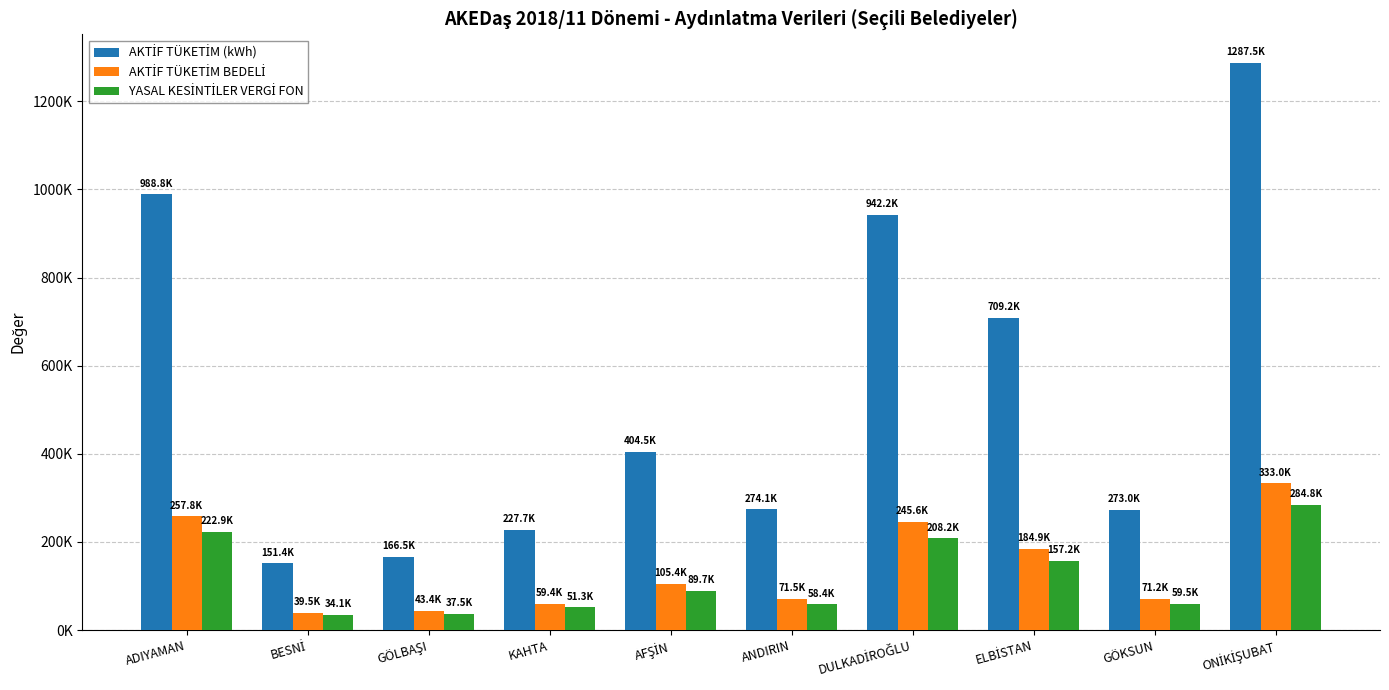

Does the chart contain any negative values?

No